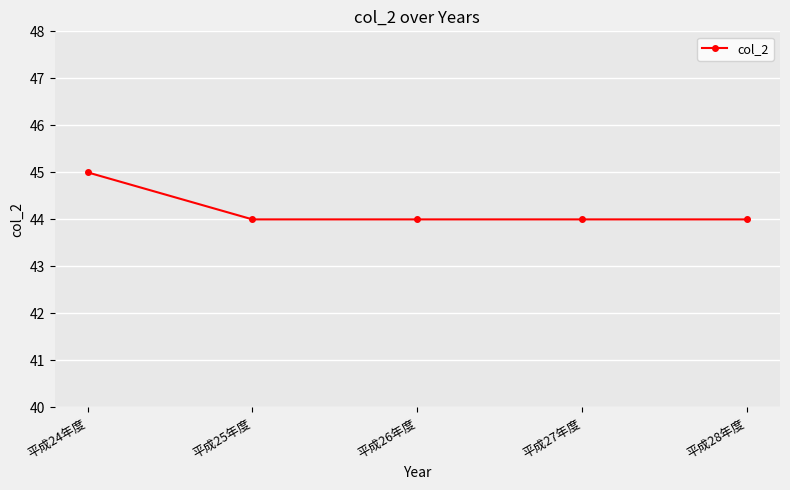

The value at 平成27年度 is 75. True or false?

False